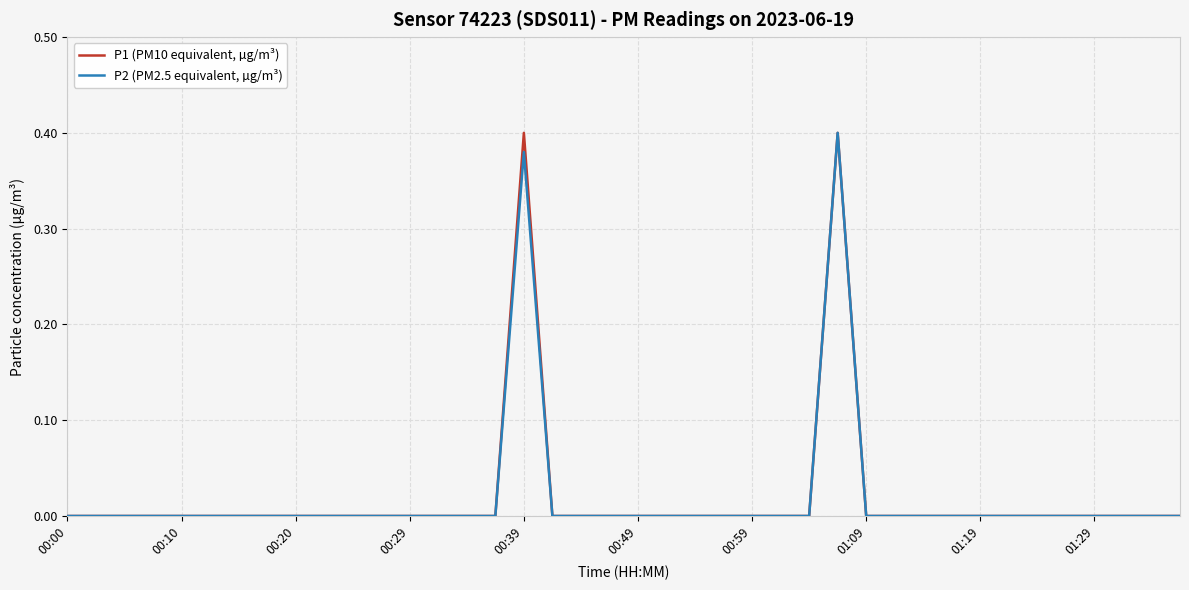

List the series in order of their overall mean, lowest first.

P2 (PM2.5 equivalent, µg/m³), P1 (PM10 equivalent, µg/m³)